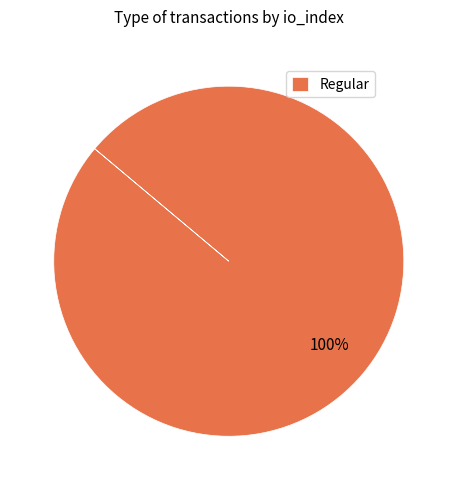

True or false: Regular accounts for 86% of the total.

False